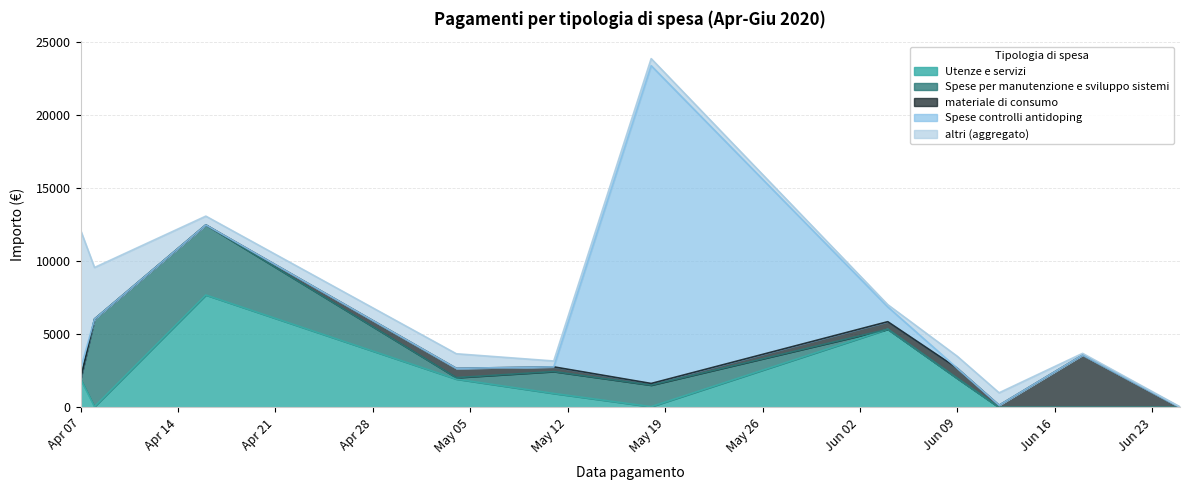

How many lines are shown in the chart?

5